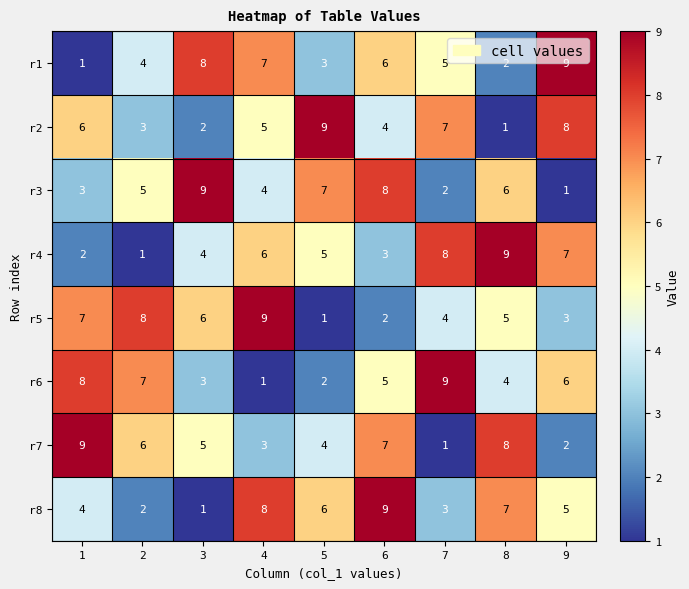

What is the approximate value of r1 at 5?

3